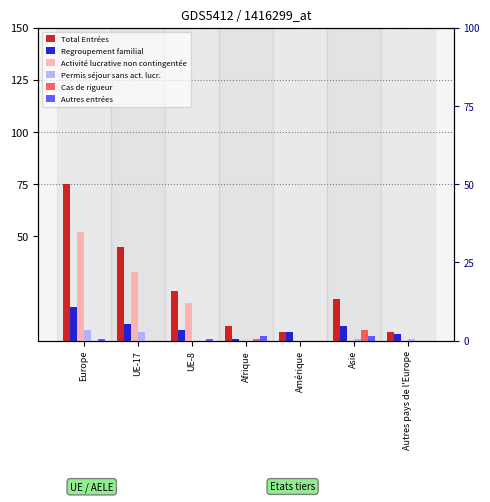

What is the total value across all series at UE-17?

90